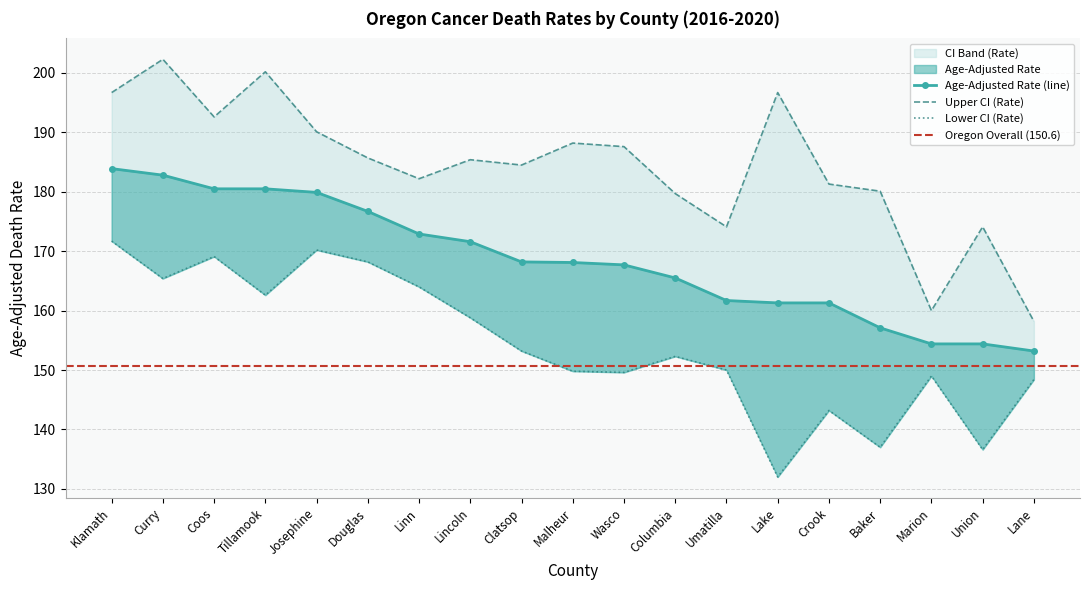

True or false: Age-Adjusted Rate has a value of 171.6 at Lincoln.

True